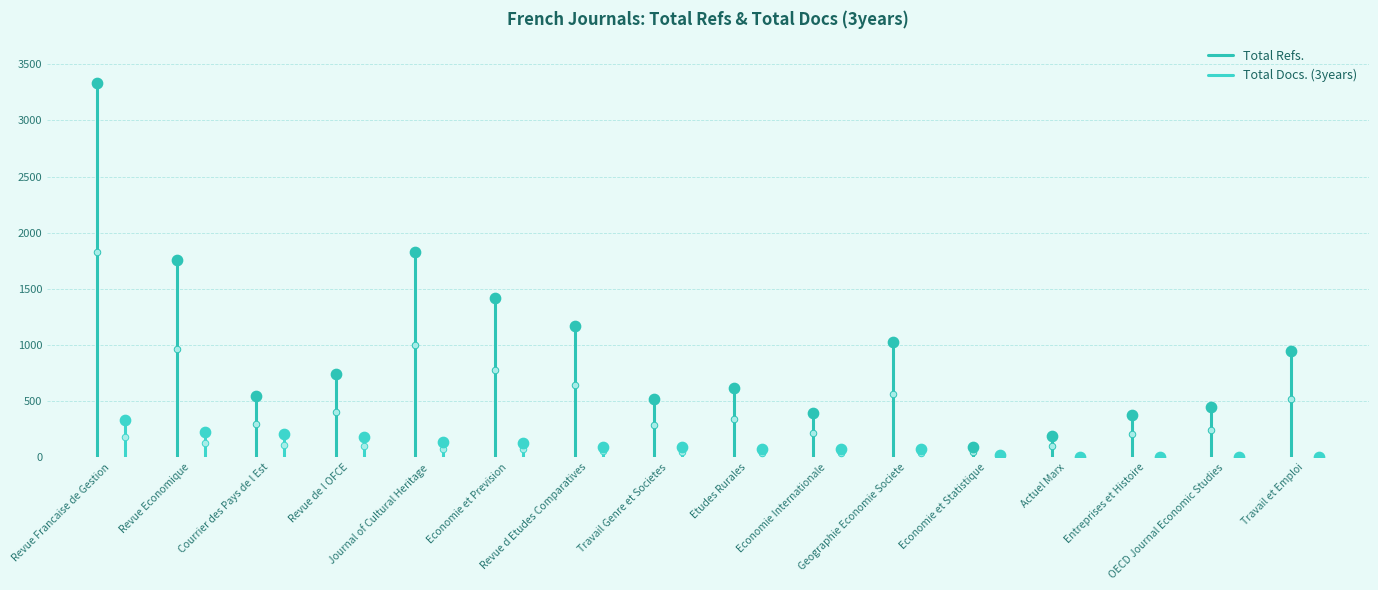

Which series reaches the maximum Y coordinate?

Total Refs.